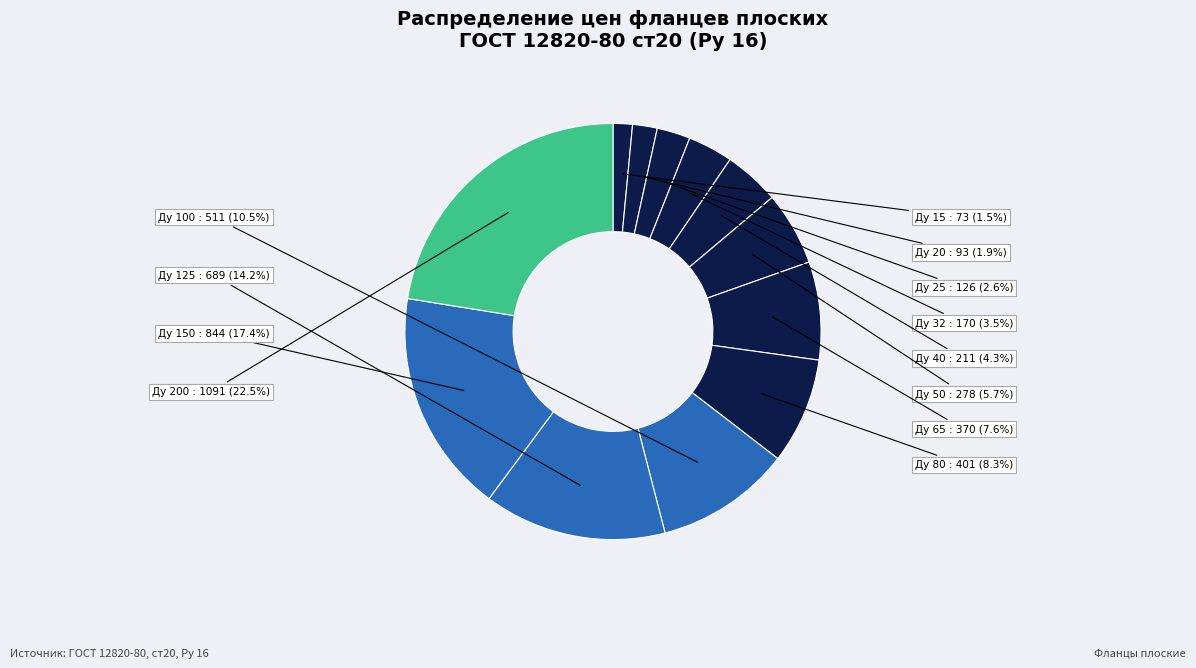

Which slice is the largest?

Ду 200